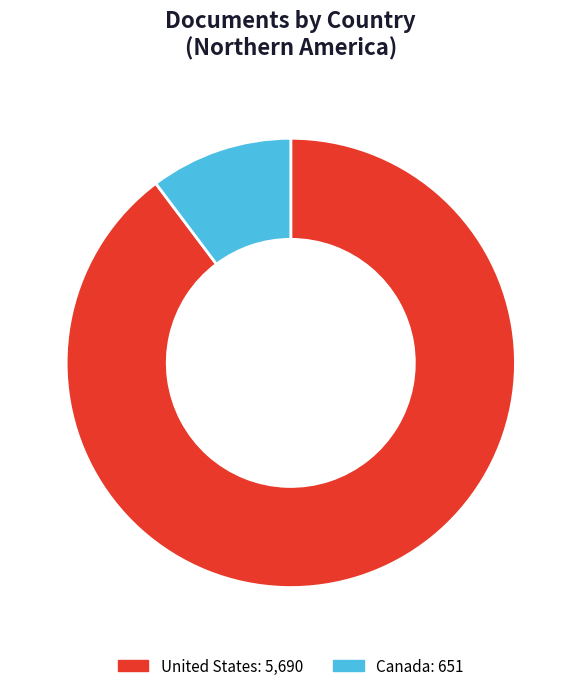

Is it true that United States is 78% of the pie?

False